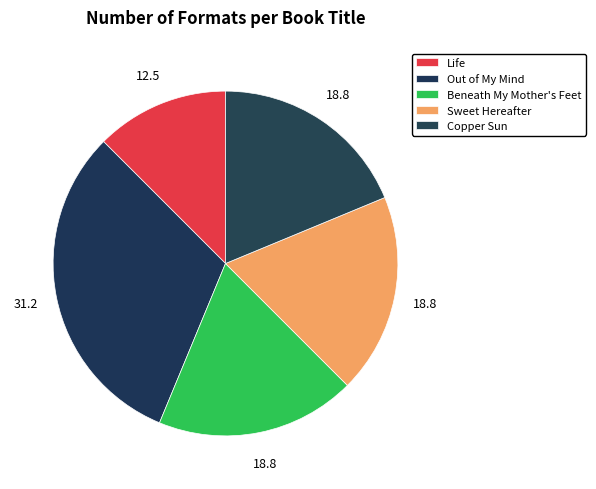

Is it true that Copper Sun is 13% of the pie?

False